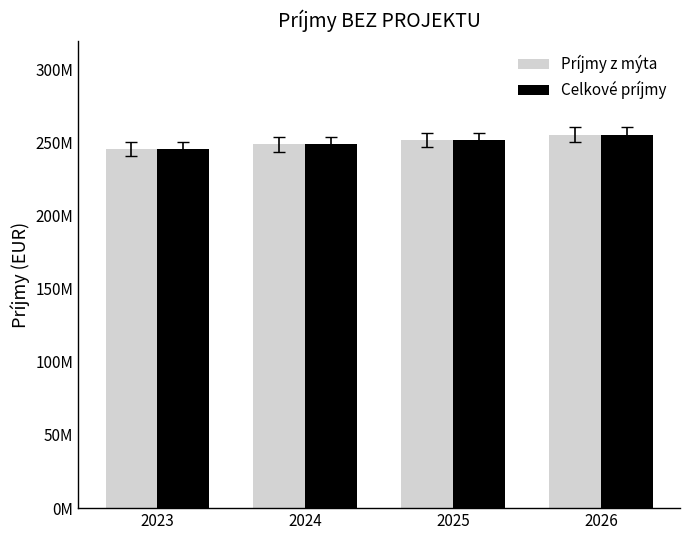

The value of Príjmy z mýta at 2023 is 245504057.0. True or false?

True